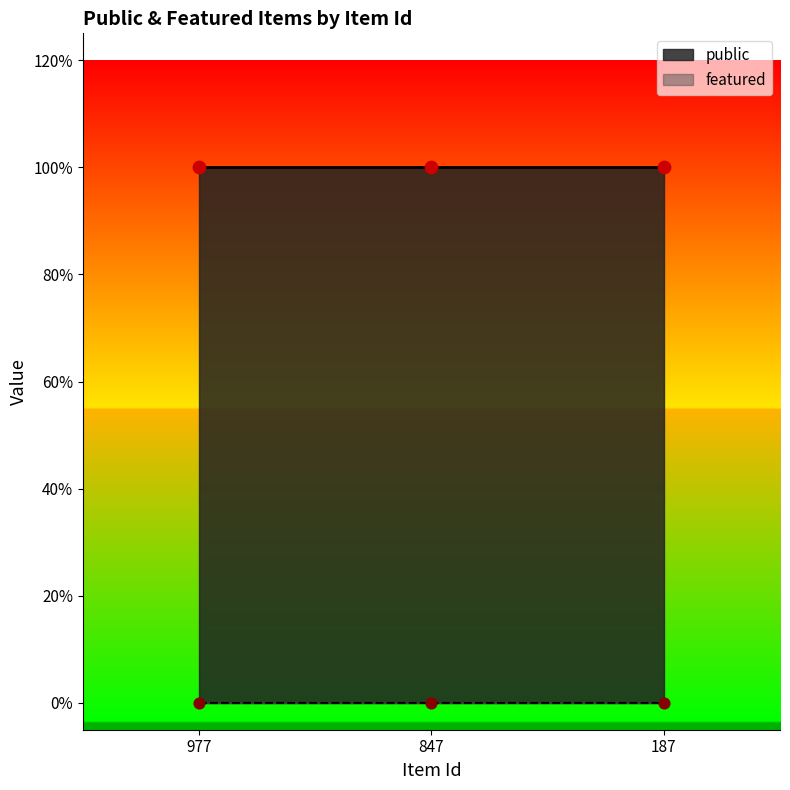

Is the value of featured at 977 greater than the value of public at 977?

No